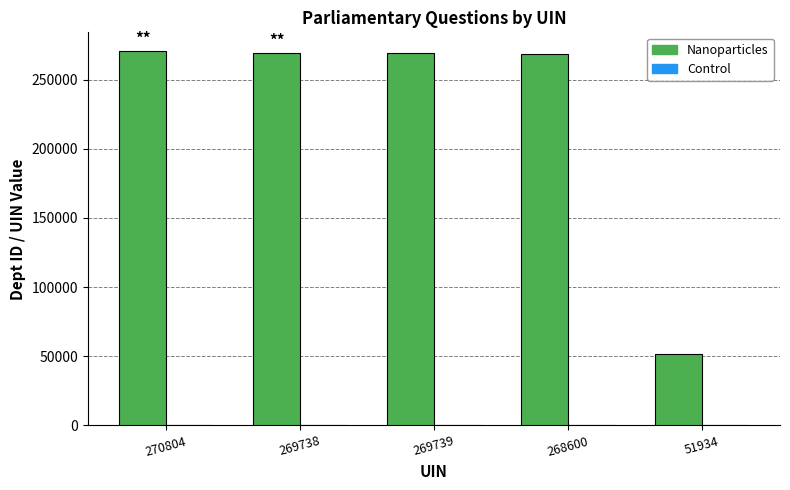

Between 269738 and 51934, which series saw the biggest shift?

Nanoparticles